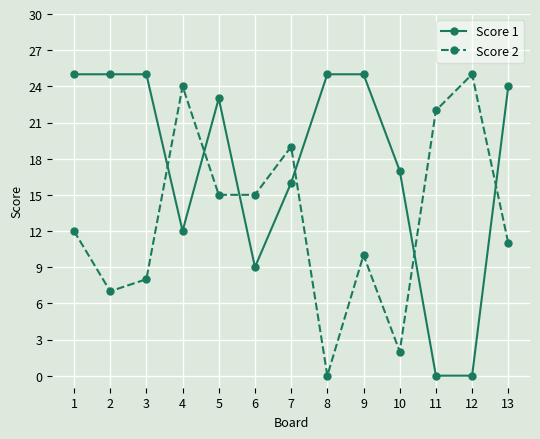

The Score 1 series shows 7 at 2. True or false?

False